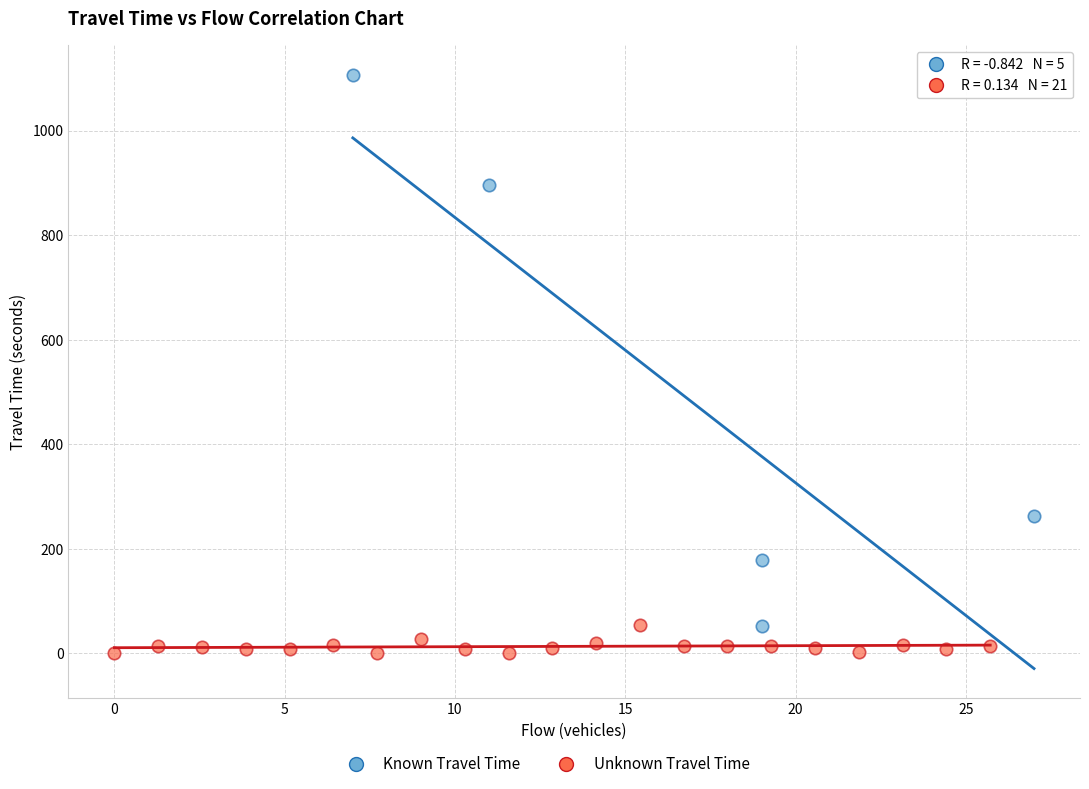

Which series has the widest spread of Y values?

Known Travel Time